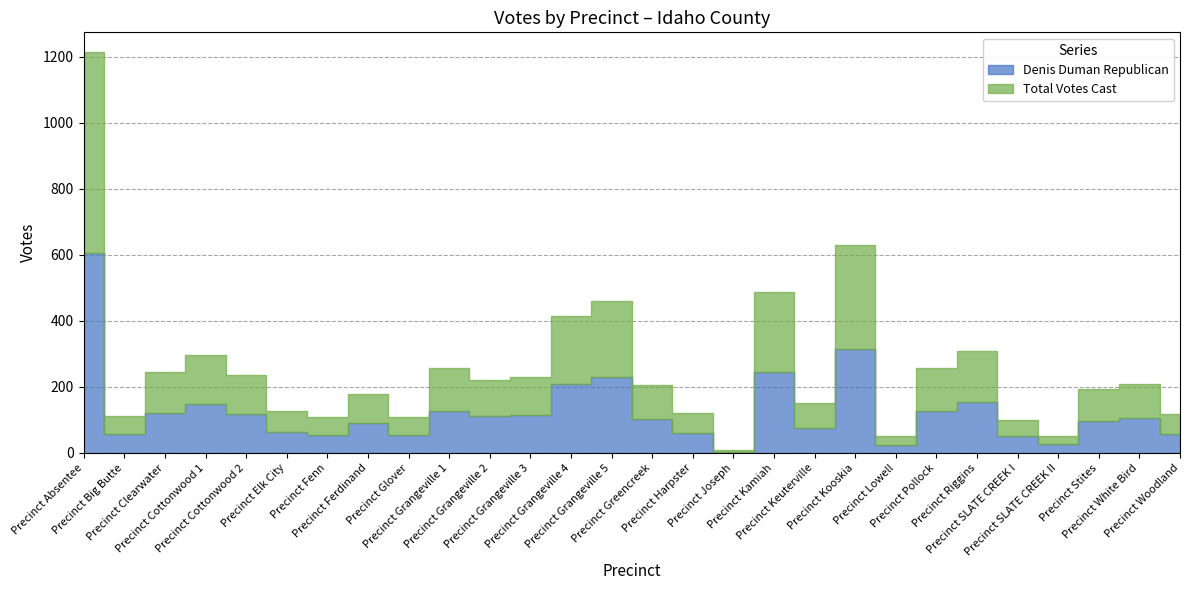

Does the chart have visible grid lines?

Yes